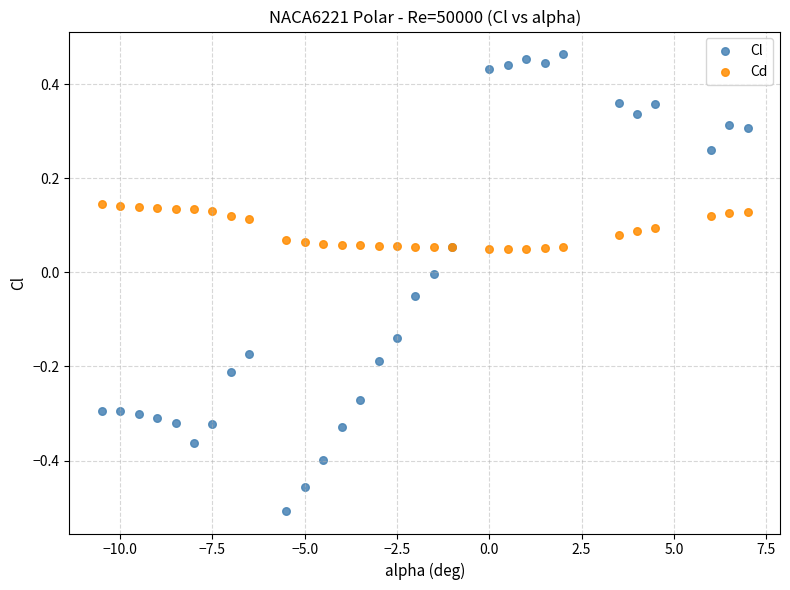

What are all the series names shown in the legend?

Cl, Cd